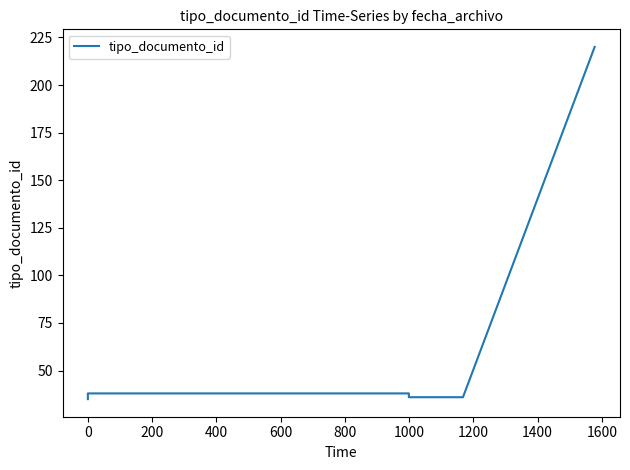

True or false: there are more than 1 points higher than both neighbors.

False